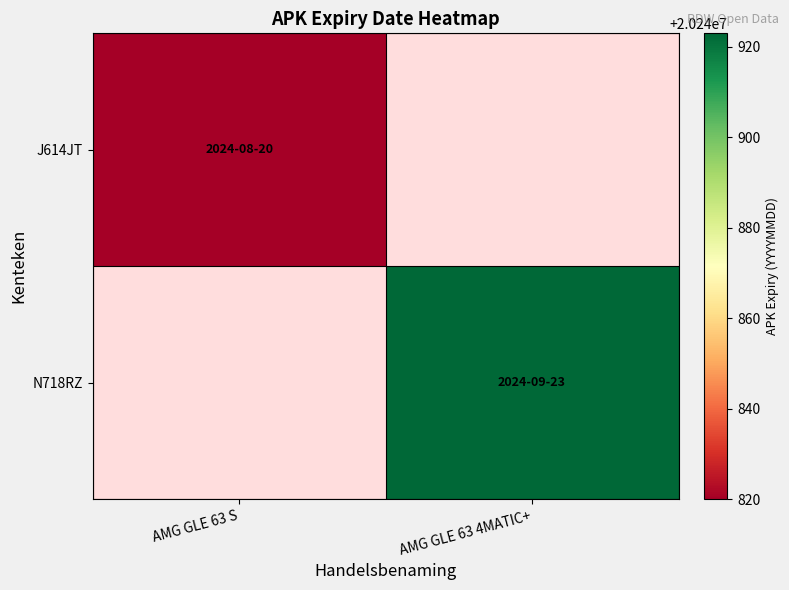

Is the value of J614JT at AMG GLE 63 4MATIC+ greater than the value of N718RZ at AMG GLE 63 S?

No